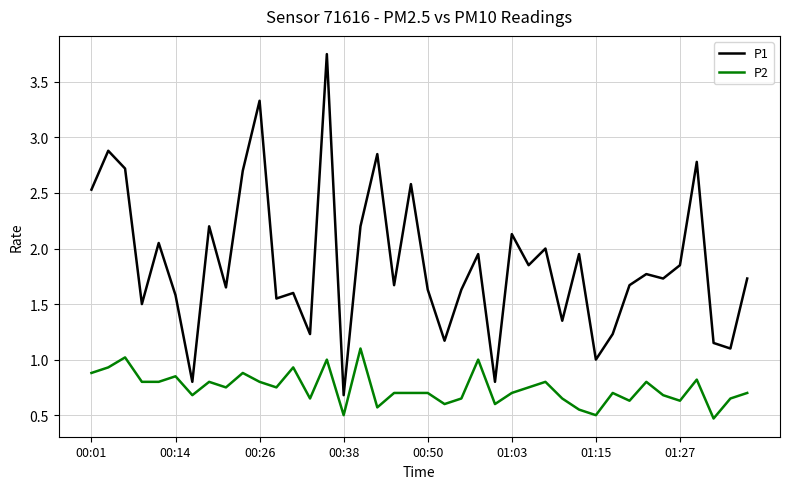

Which series has the largest range (max minus min)?

P1